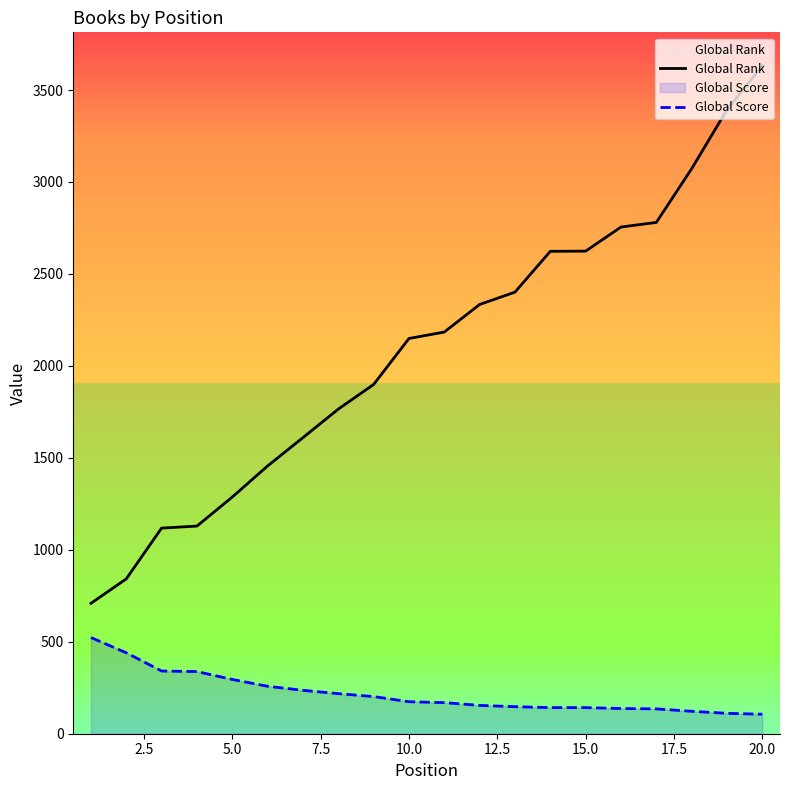

How many lines are shown in the chart?

2